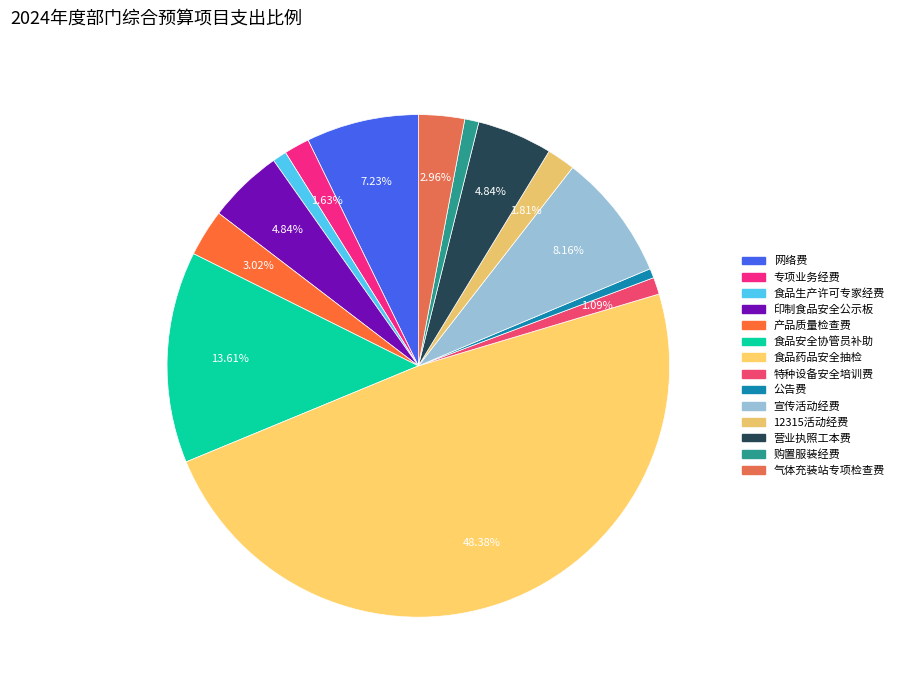

The 专项业务经费 slice represents 1% of the pie. True or false?

False